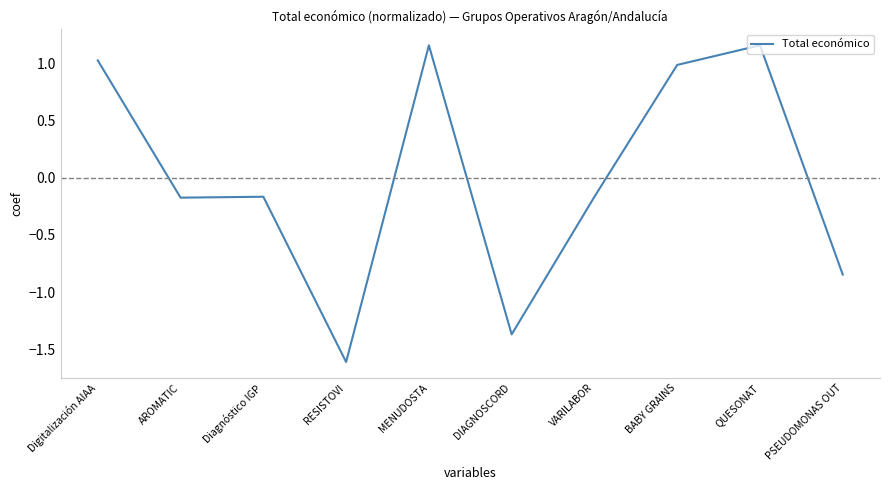

What is the change in value from VARILABOR to PSEUDOMONAS OUT?

-0.7